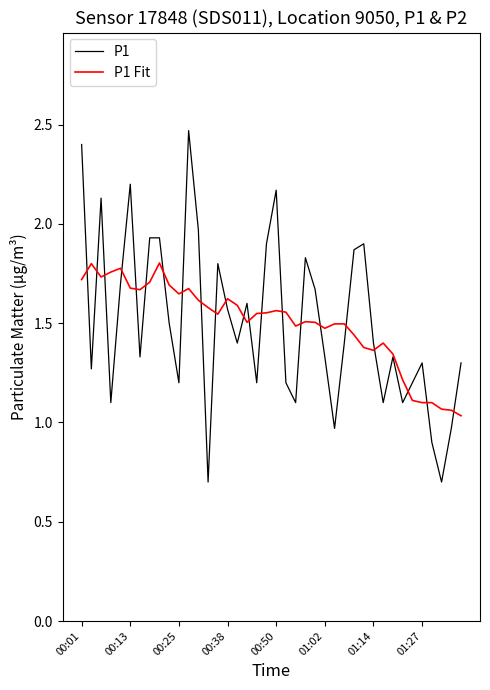

Rank the series by their maximum value, from highest to lowest.

P1, P1 Fit